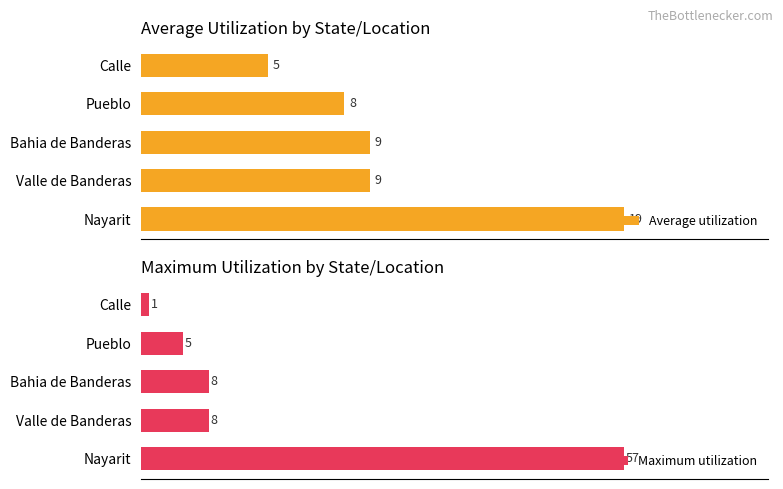

Which category has the lowest value in the Maximum utilization series?

Calle